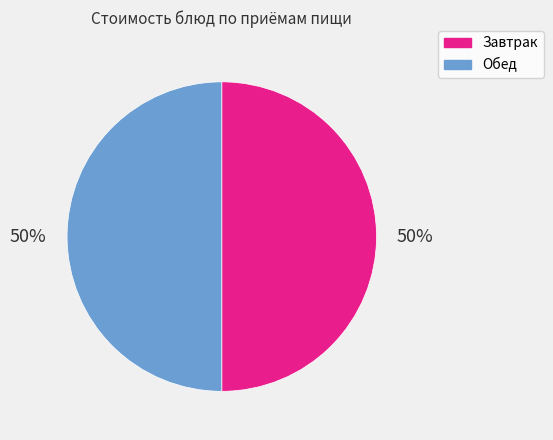

To the nearest percent, what is the average slice percentage?

50%